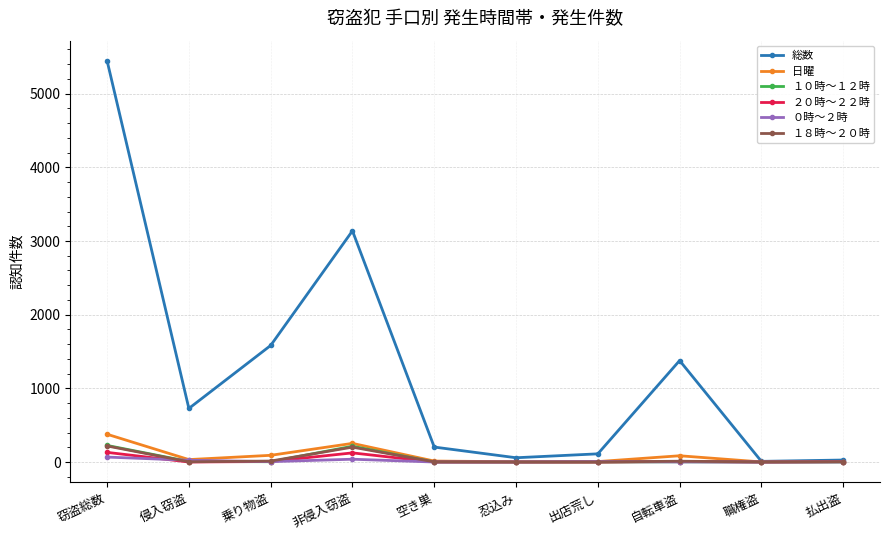

What are all the series names shown in the legend?

総数, 日曜, １０時～１２時, ２０時～２２時, ０時～２時, １８時～２０時